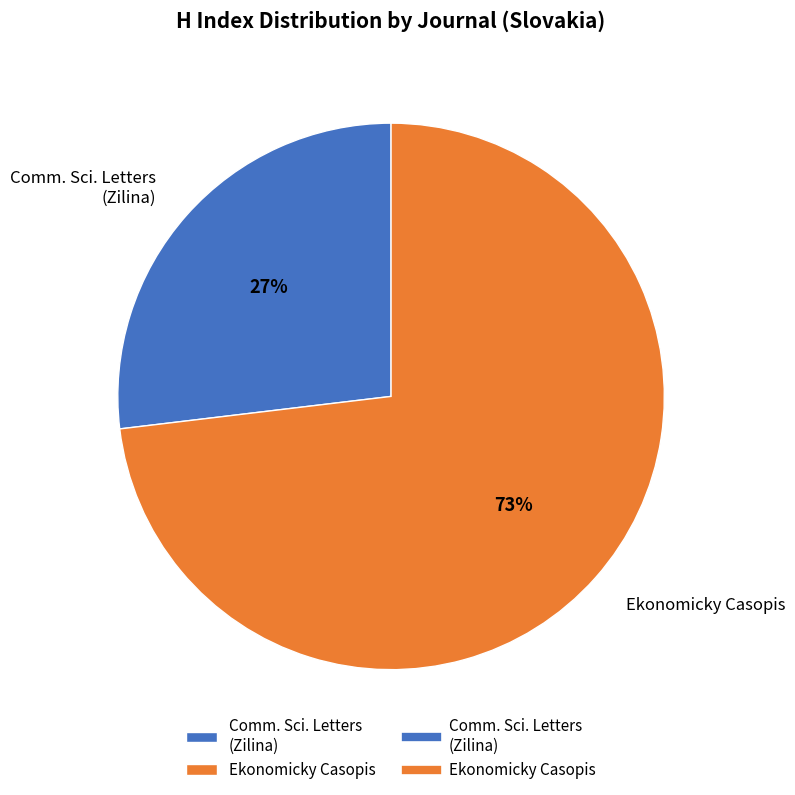

How many slices are in this pie chart?

2